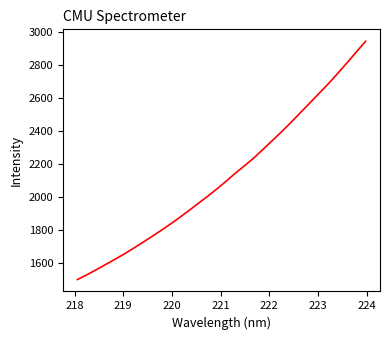

What is the minimum value shown in the chart?

1501.4